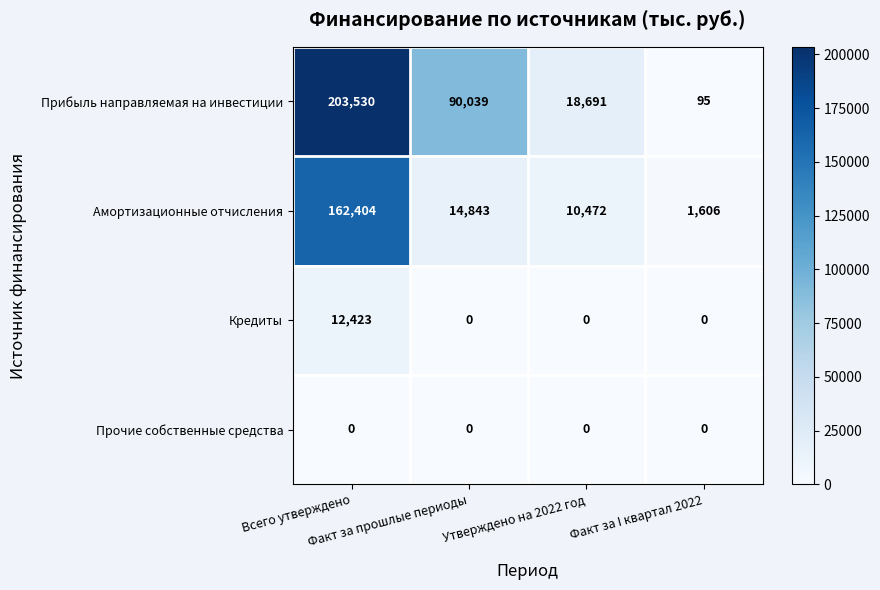

List the series in order of their peak value, highest first.

Прибыль направляемая на инвестиции, Амортизационные отчисления, Кредиты, Прочие собственные средства